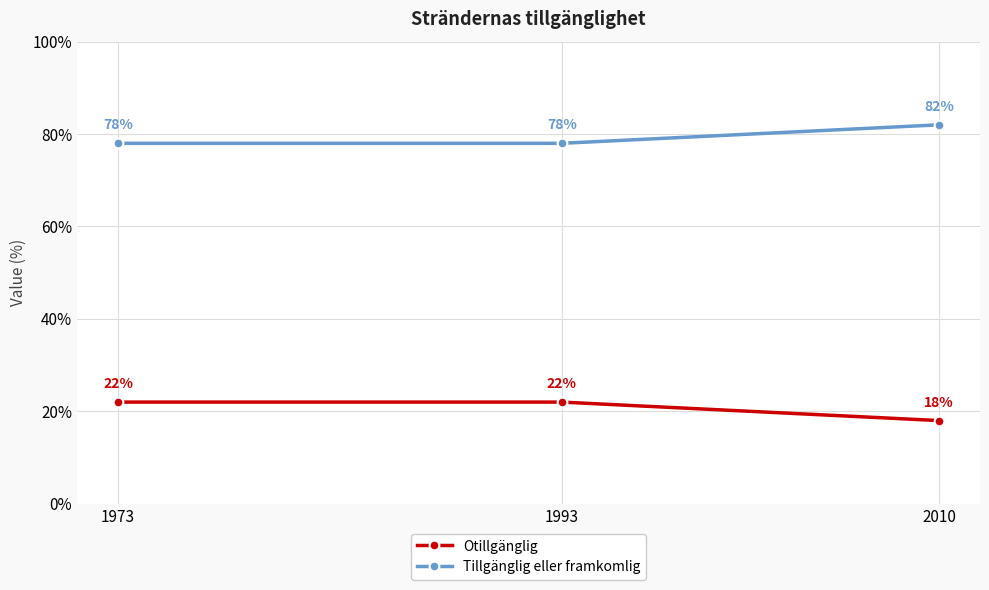

Reading right to left, what are all the values shown in this chart?

Otillgänglig: 18	22	22
Tillgänglig eller framkomlig: 82	78	78